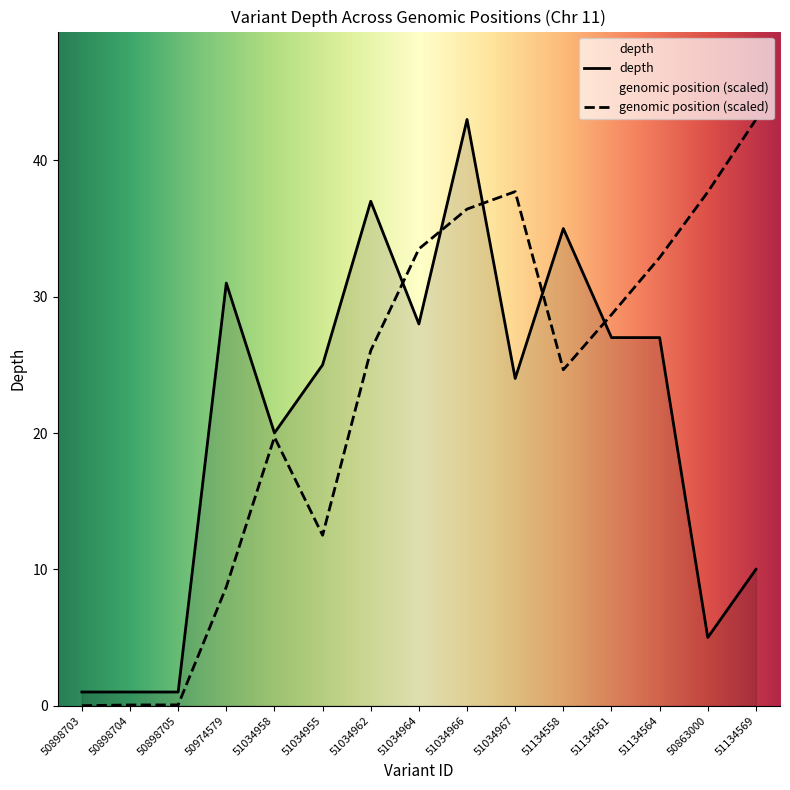

At which category does start reach its first local valley?

51034955